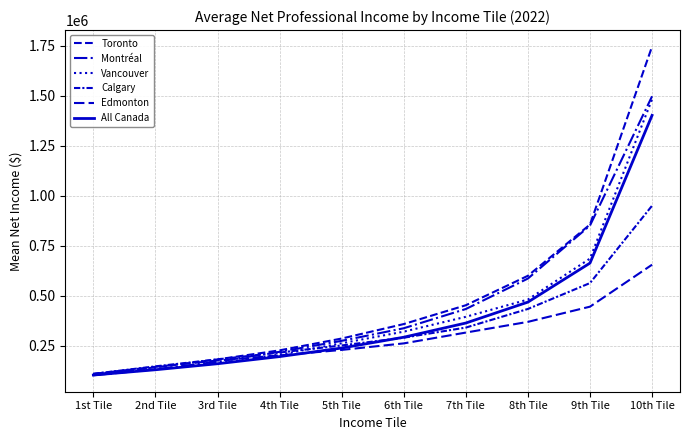

Is this an area chart (filled region under the line)?

No